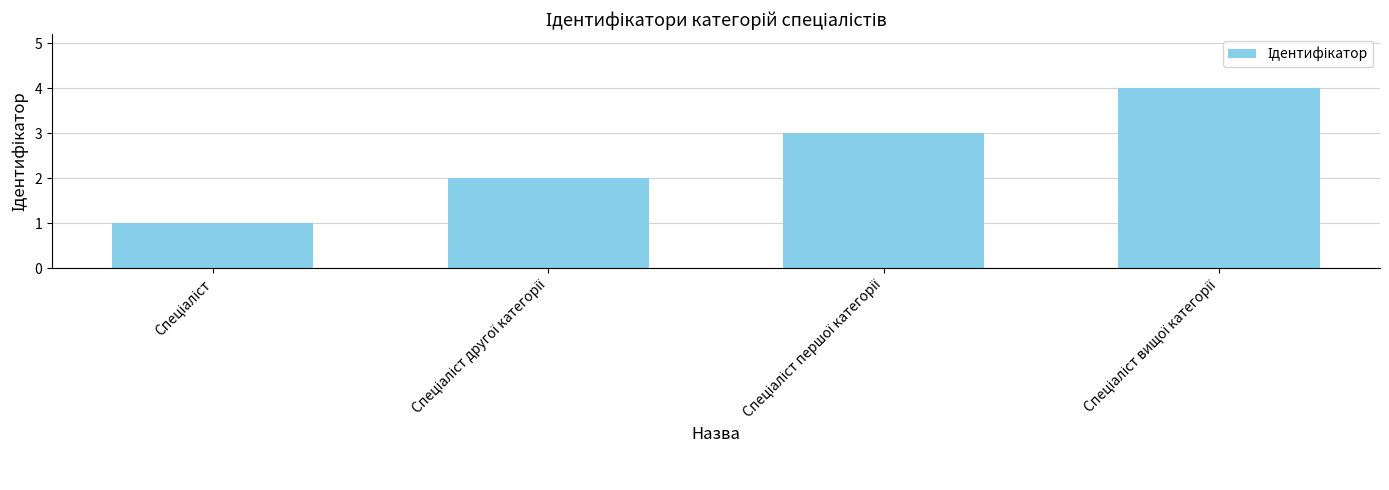

What is the greatest value displayed?

4